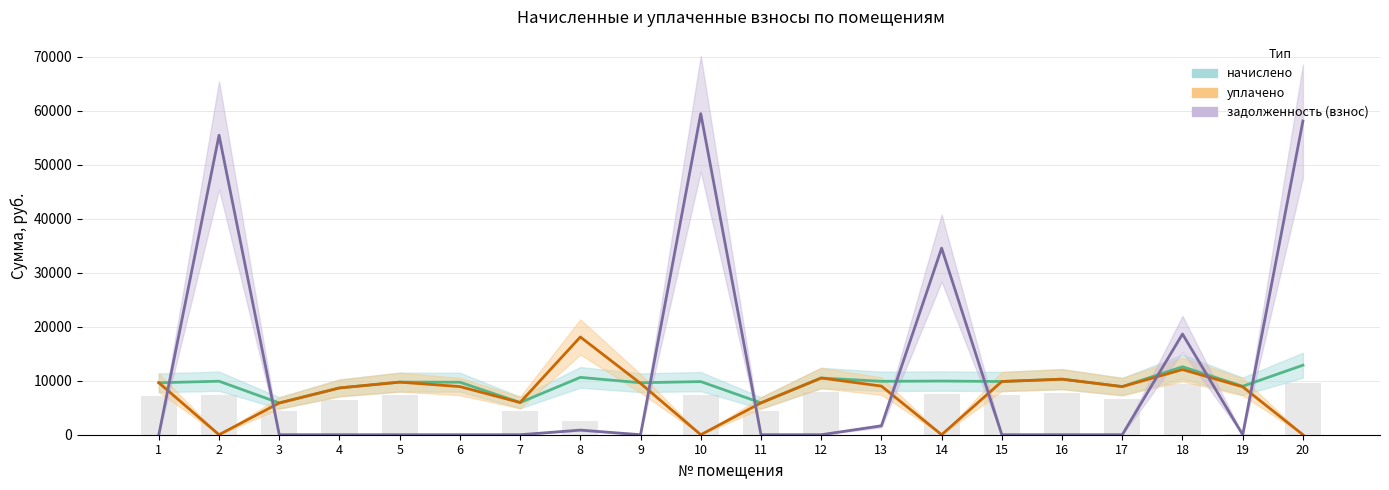

What is the sum of the уплачено values at 7 and 5?

15698.9